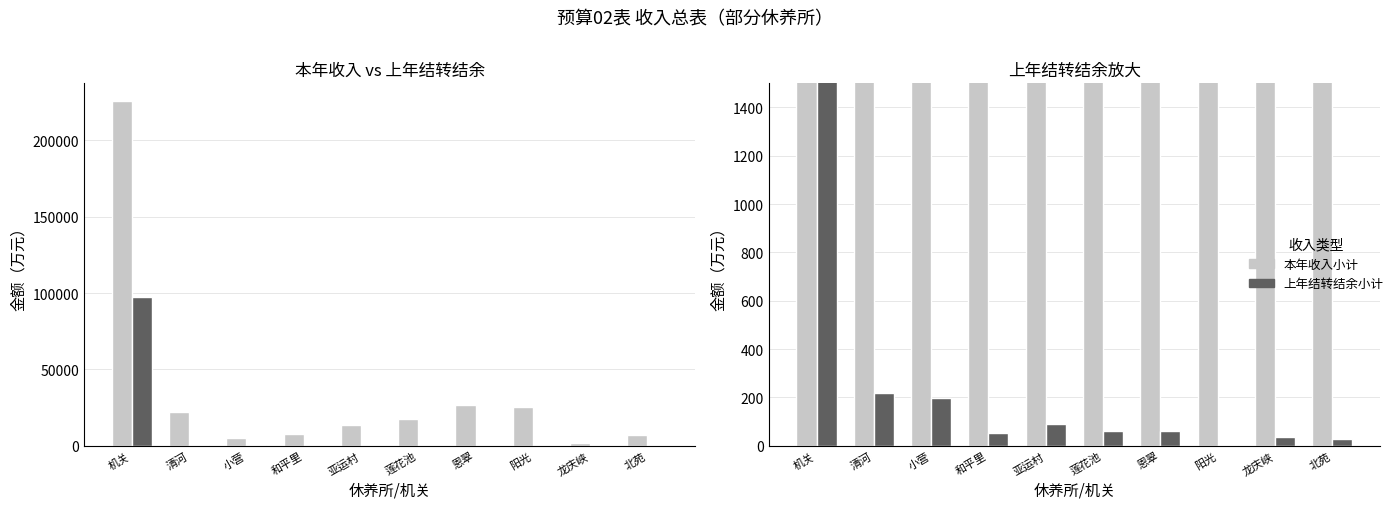

How many data points in 上年结转结余小计 are above 61?

5